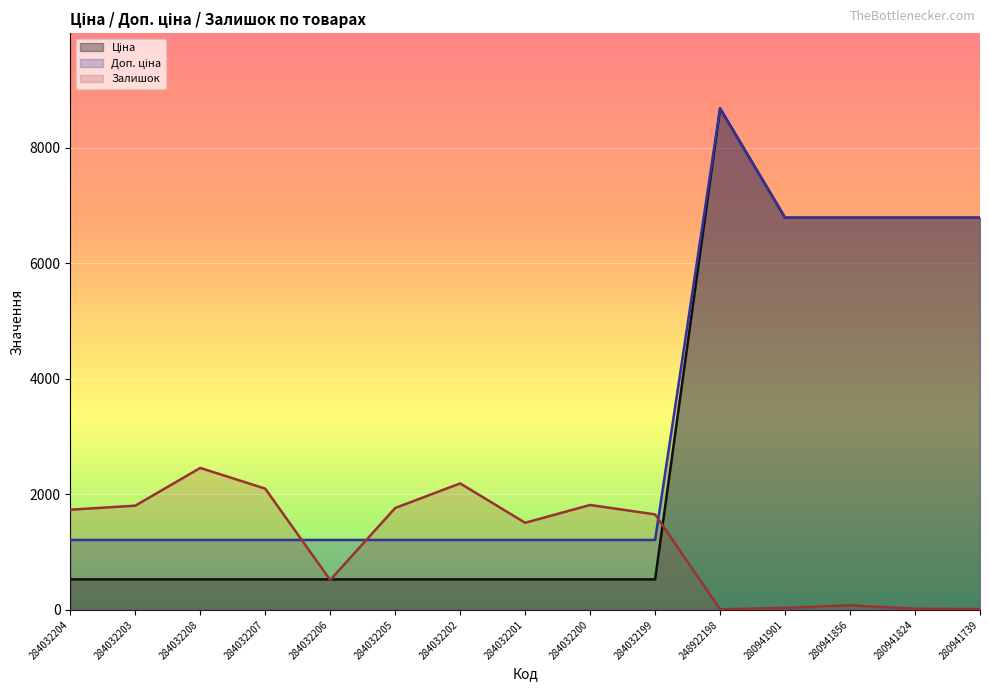

What is the sum of all Доп. ціна values?

47934.9